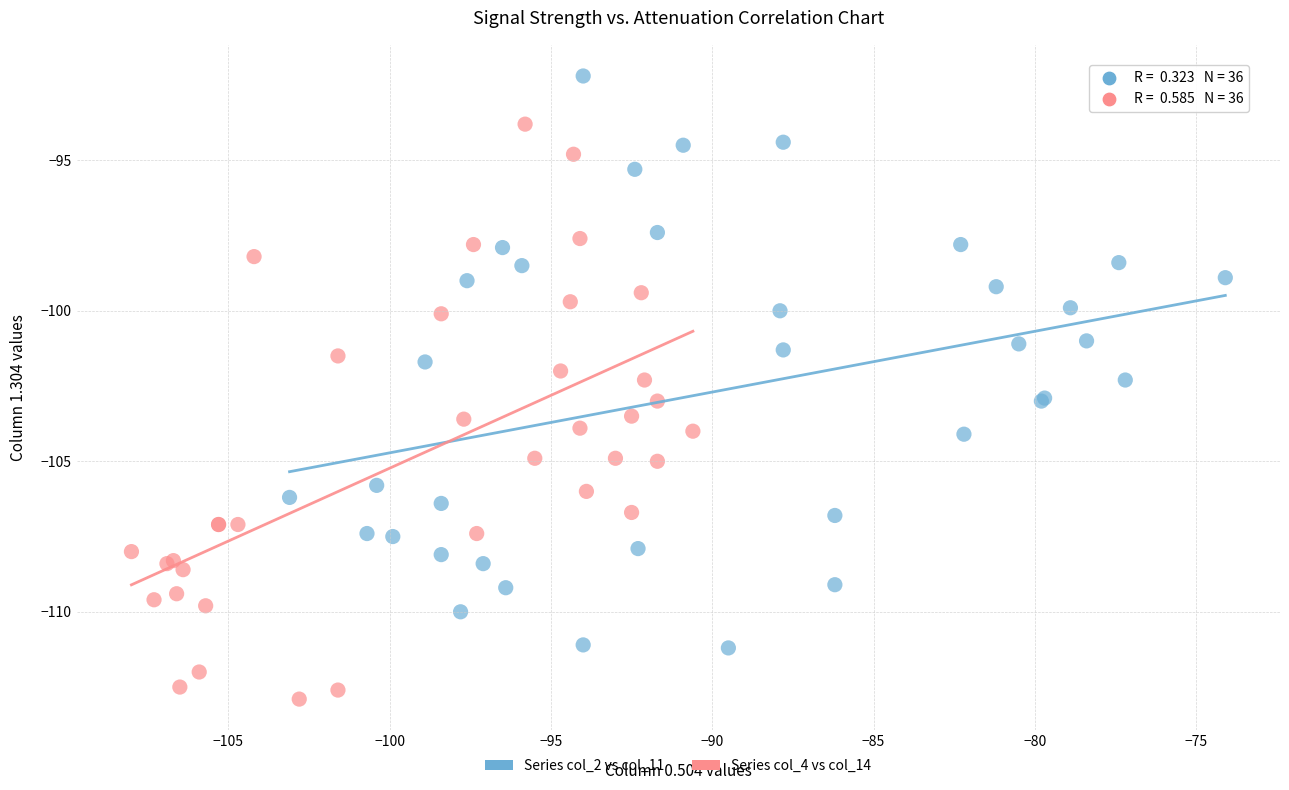

Which series contains the lowest Y value?

Series col_4 vs col_14